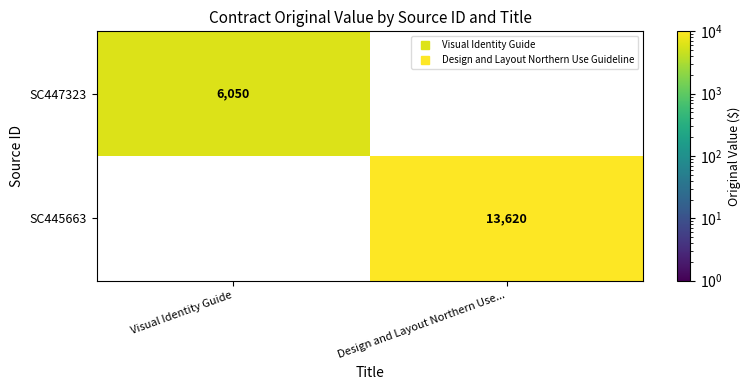

List the labels in order of SC447323 value, smallest first.

Visual Identity Guide, Design and Layout Northern Use...